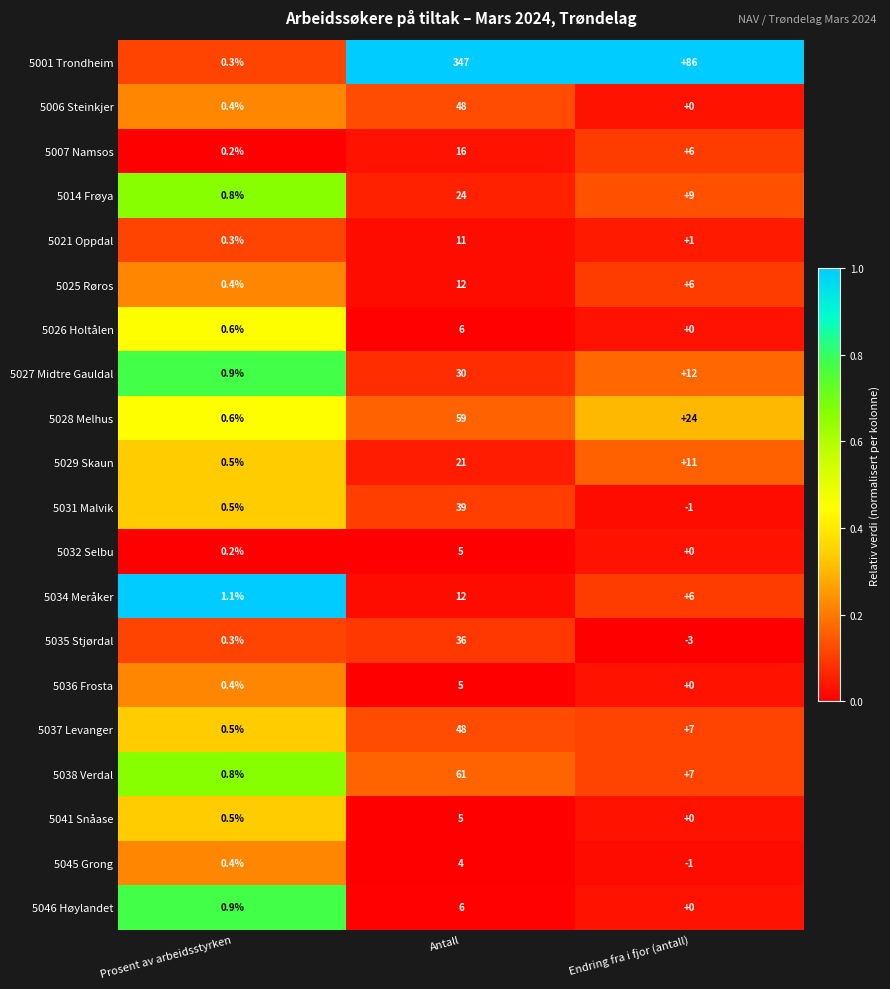

Is it true that 5027 Midtre Gauldal equals 0.9 at Prosent av arbeidsstyrken?

True